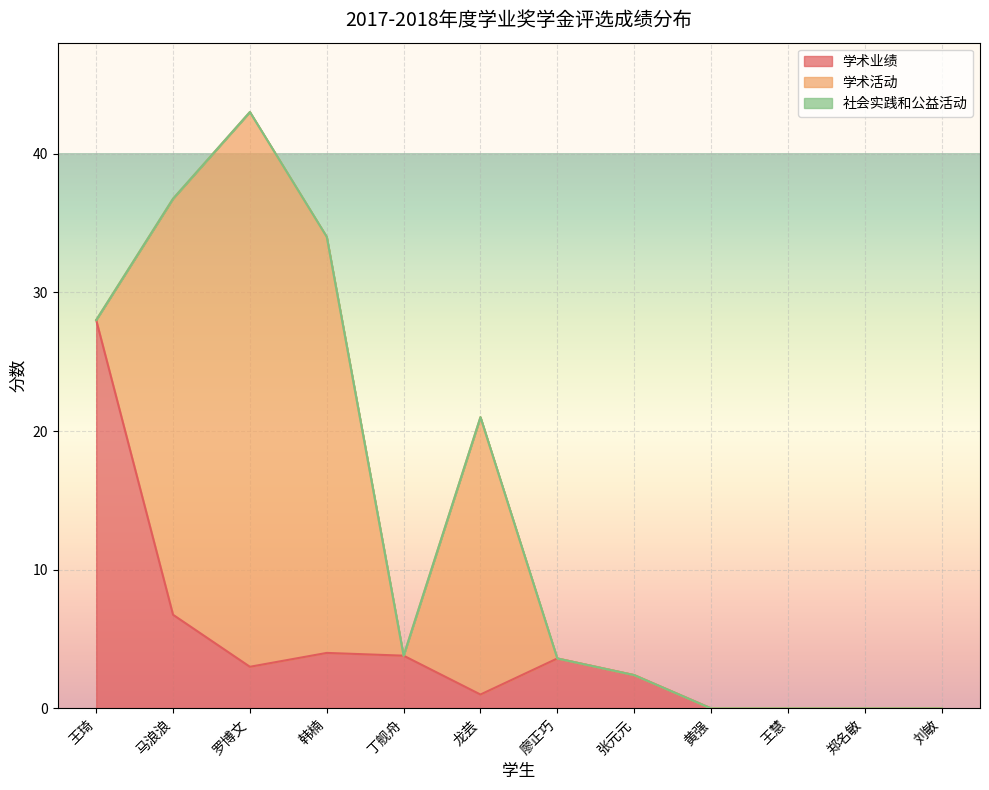

Where is 社会实践和公益活动 nearest to the value 0?

王琦